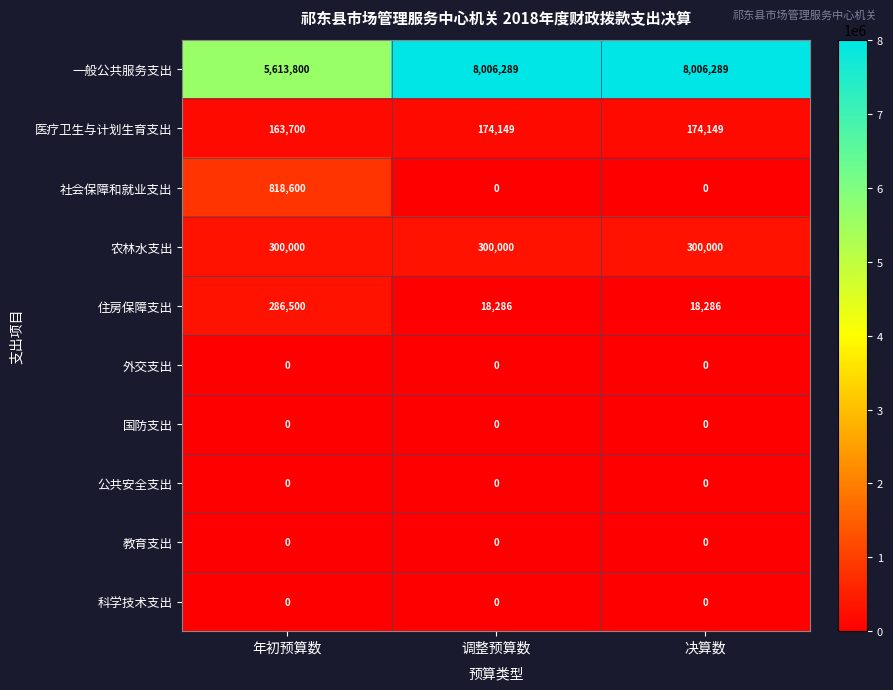

Is the value of 住房保障支出 at 决算数 greater than the value of 农林水支出 at 调整预算数?

No